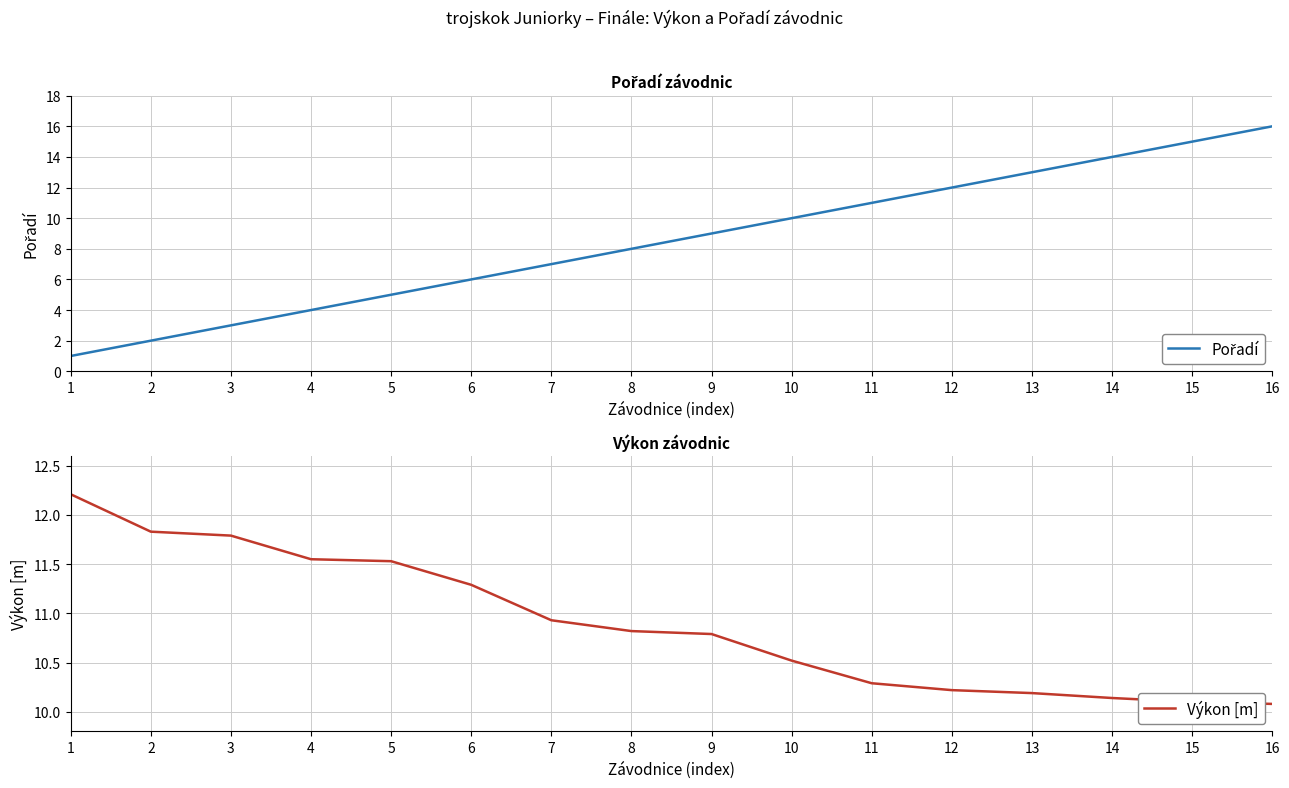

Count the number of categories in the chart.

16